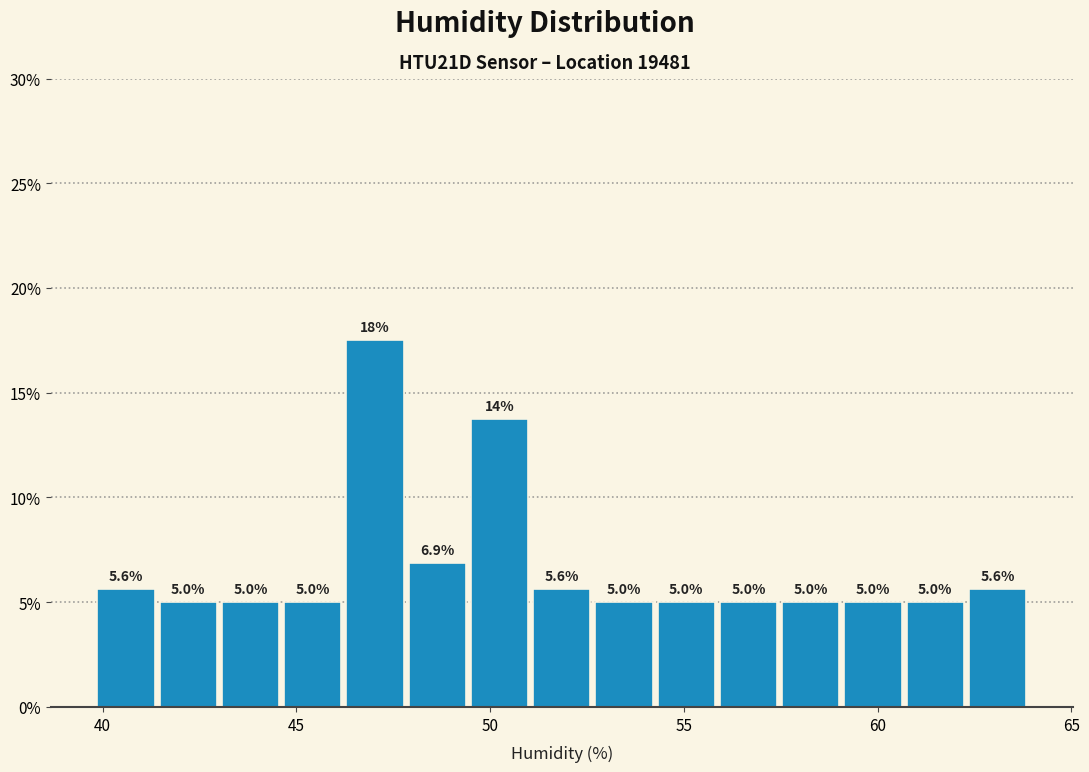

Around what value on the x-axis is the tallest bar? Give the approximate position of its centre, as read against the axis.

47.0